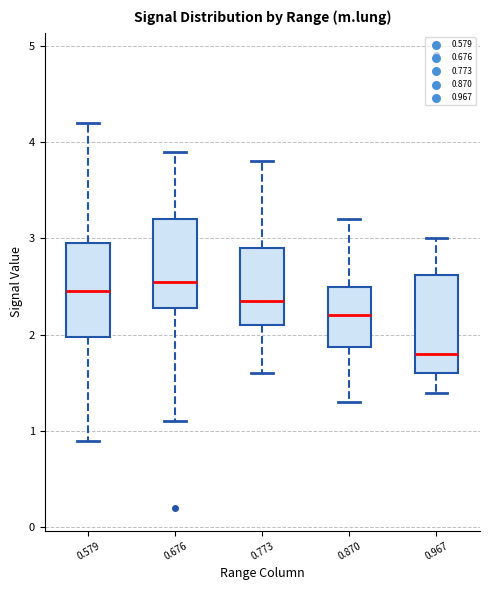

Reading left to right, transcribe this box plot: for each box, give where its median line is, the range the box spans, and where its two whiskers end, as read against the y-axis. The values are not printed on the chart, so give them approximately, as read against the axis.

0.579: median 2.5, box 2.0 to 3.0, whiskers 0.9 to 4.2
0.676: median 2.6, box 2.3 to 3.2, whiskers 1.1 to 3.9
0.773: median 2.4, box 2.1 to 2.9, whiskers 1.6 to 3.8
0.870: median 2.2, box 1.9 to 2.5, whiskers 1.3 to 3.2
0.967: median 1.8, box 1.6 to 2.6, whiskers 1.4 to 3.0